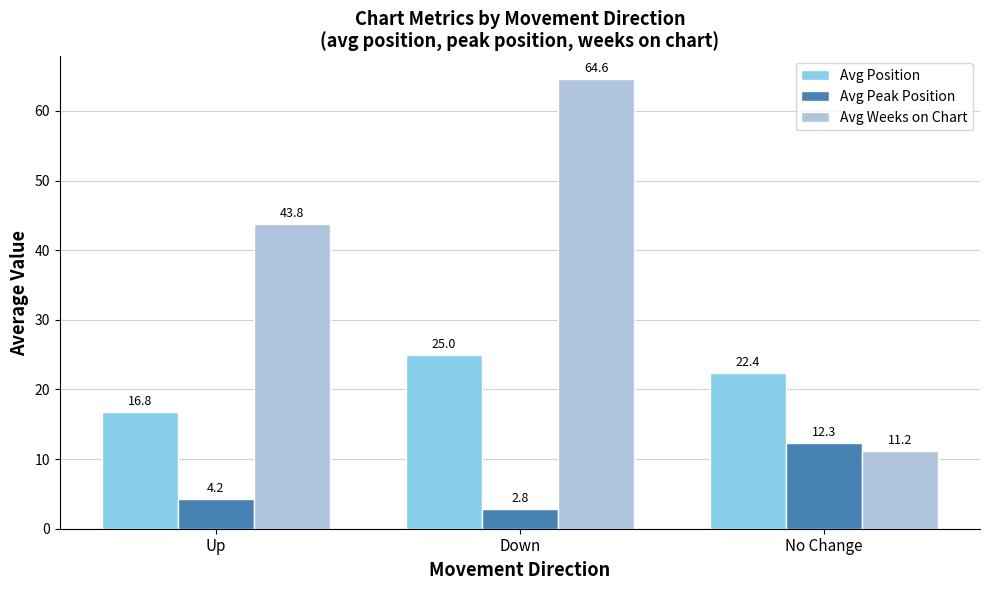

What is the greatest value displayed?

64.6